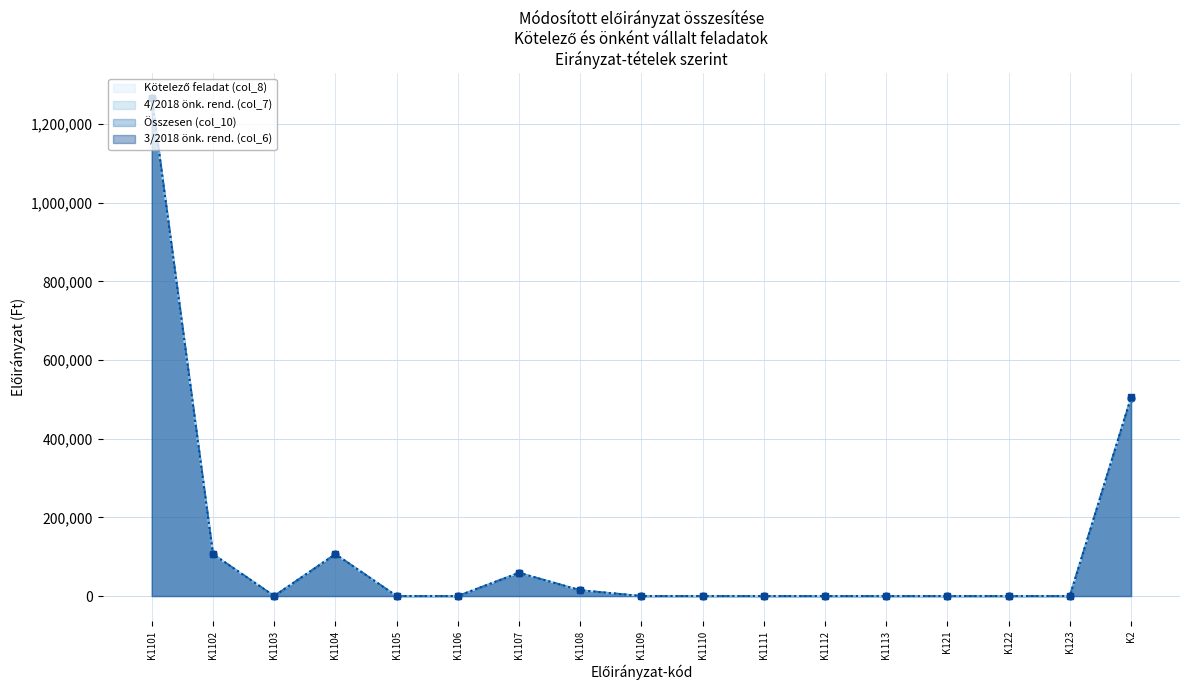

The value of Összesen (col_10) at K1108 is 22180.3. True or false?

False